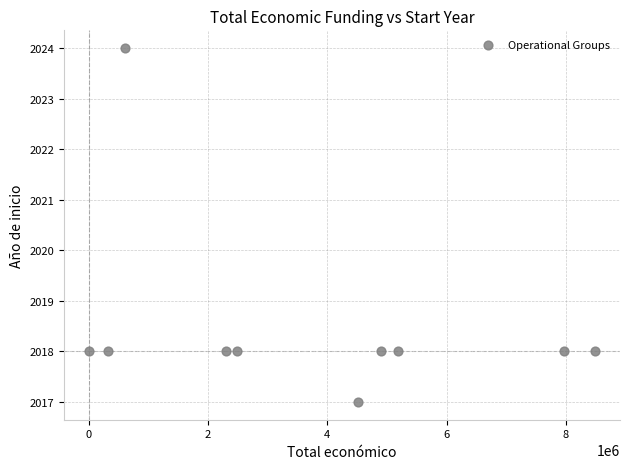

What is the range of X values (max minus min)?

8477039